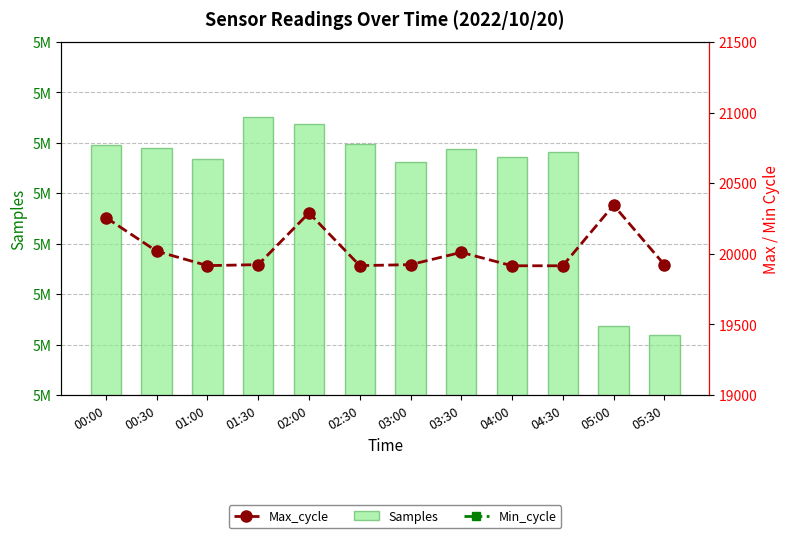

What is the average value of the Samples series?

5111660